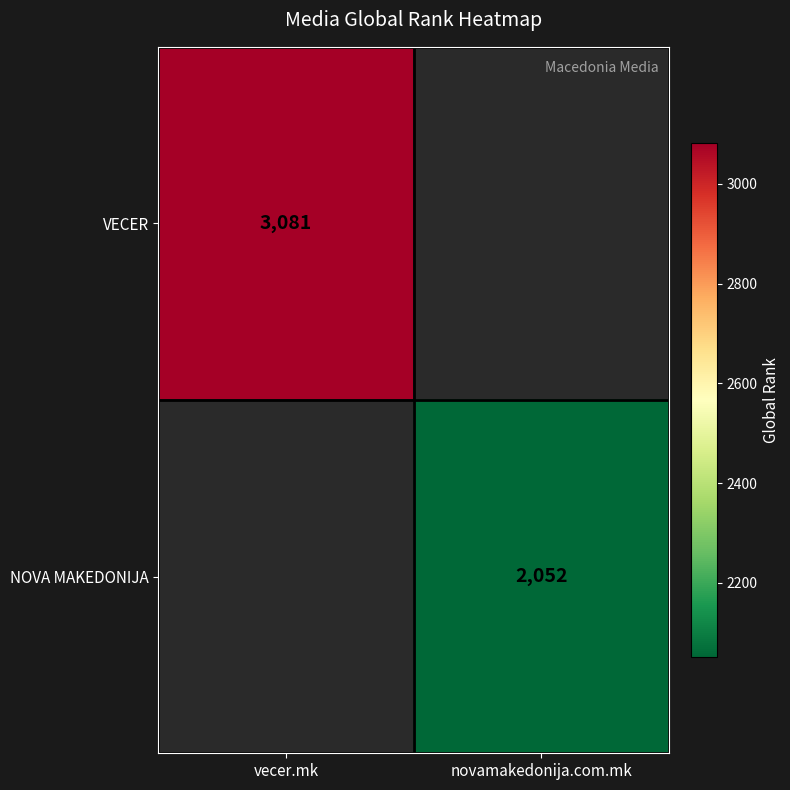

True or false: VECER has a value of 3081 at vecer.mk.

True